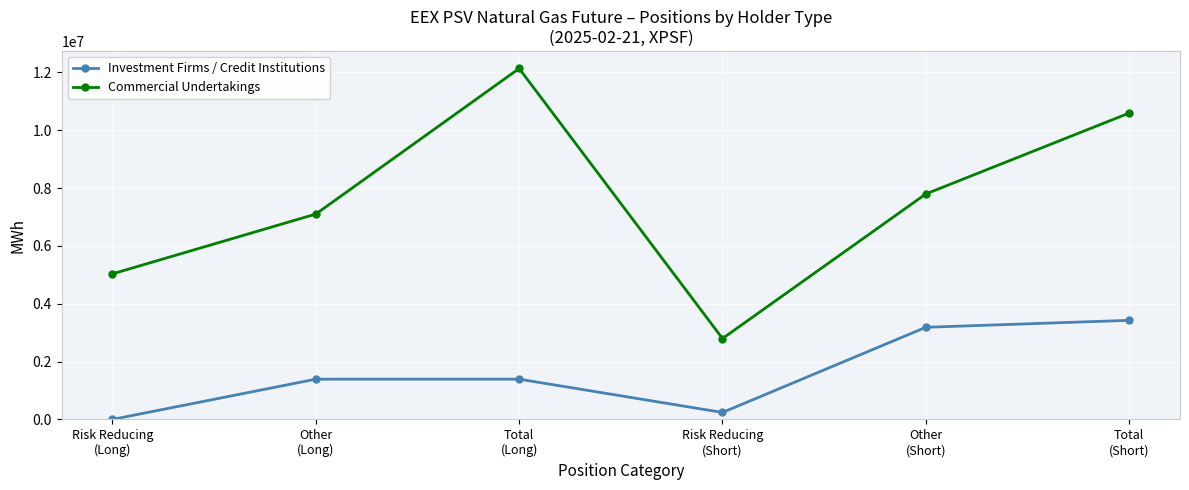

At which category is the sum across all series the highest?

Total
(Short)